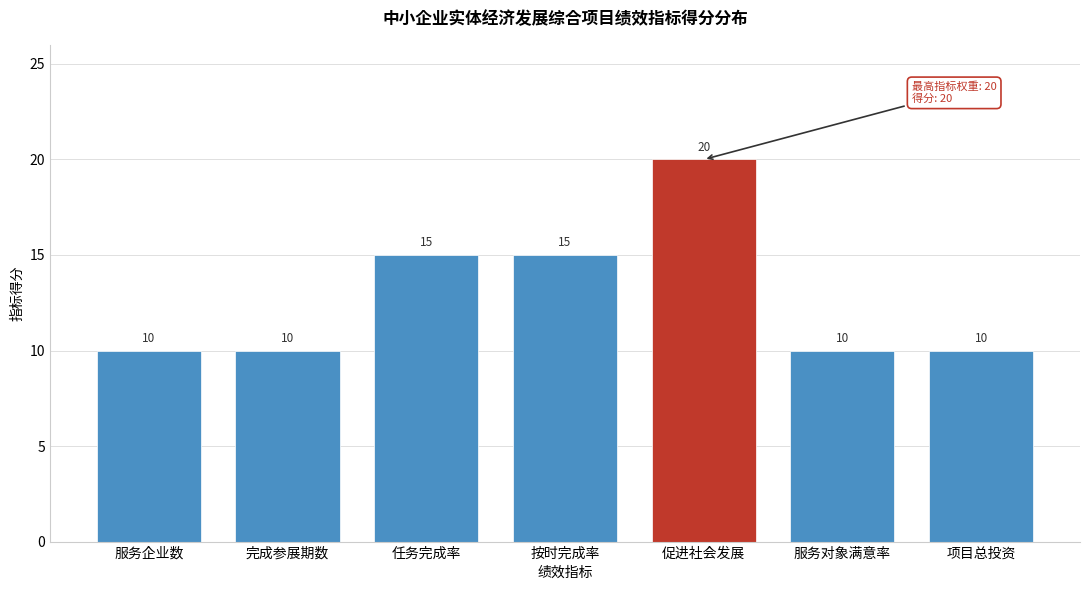

Reading left to right, what are all the values shown in this chart?

10	10	15	15	20	10	10